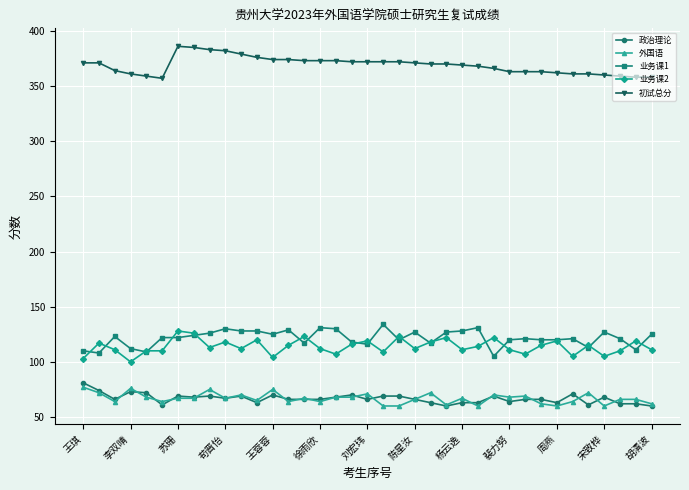

What is the lowest value of the 政治理论 series?

60